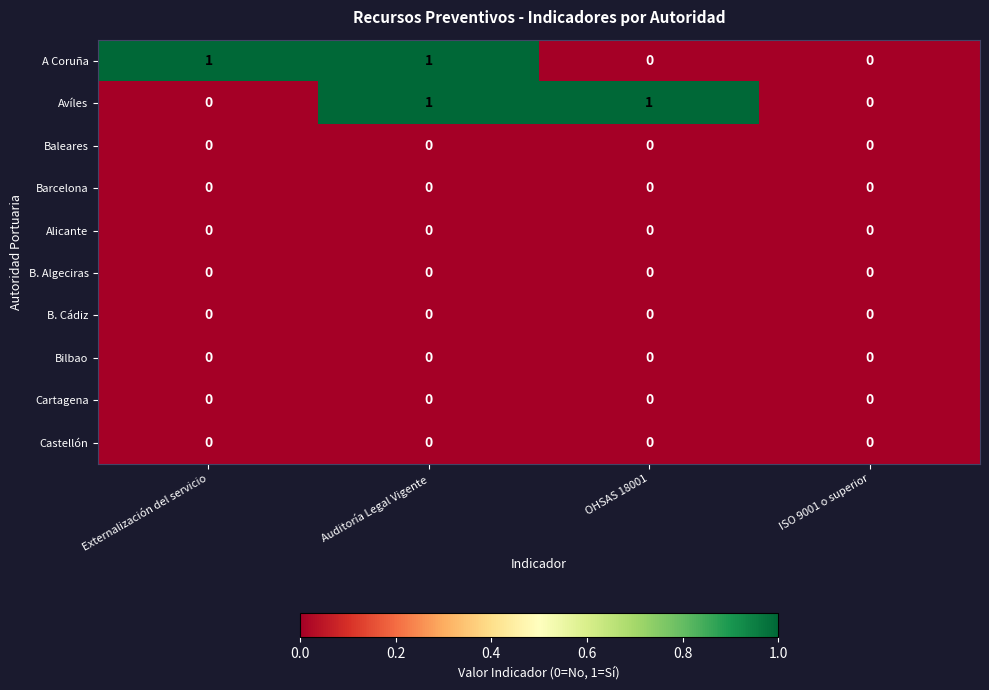

Which series changed the most between Externalización del servicio and ISO 9001 o superior?

A Coruña